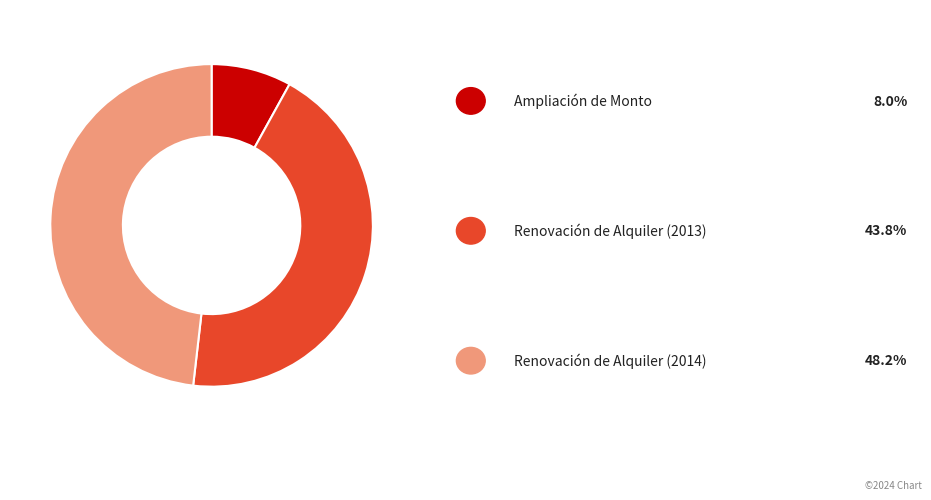

Does any single category account for the majority?

No